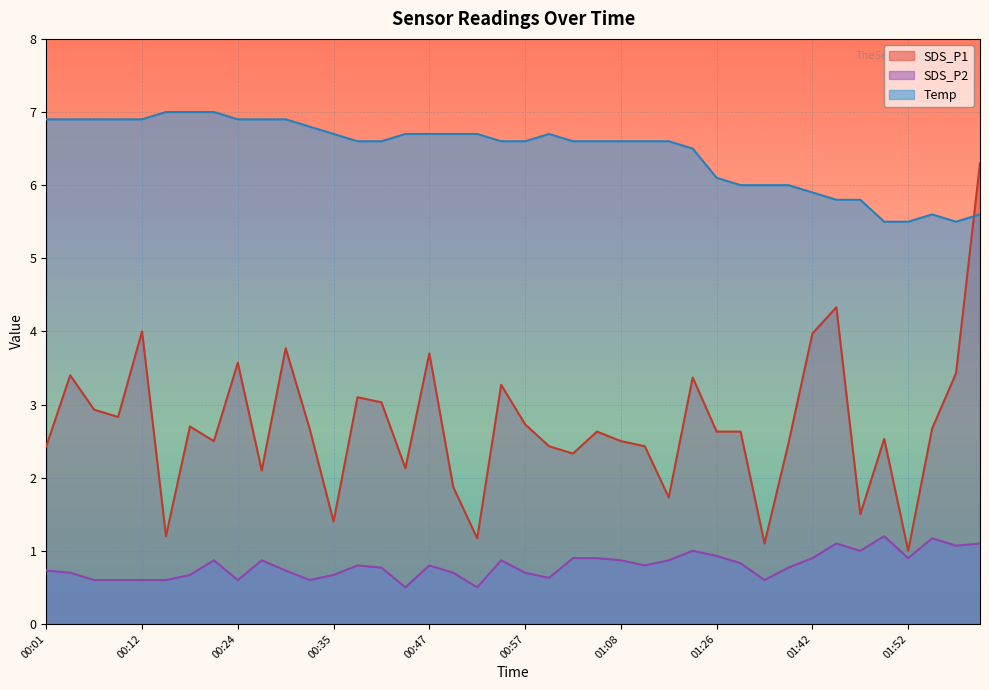

In Temp, how many points are higher than both neighbors (excluding endpoints)?

2